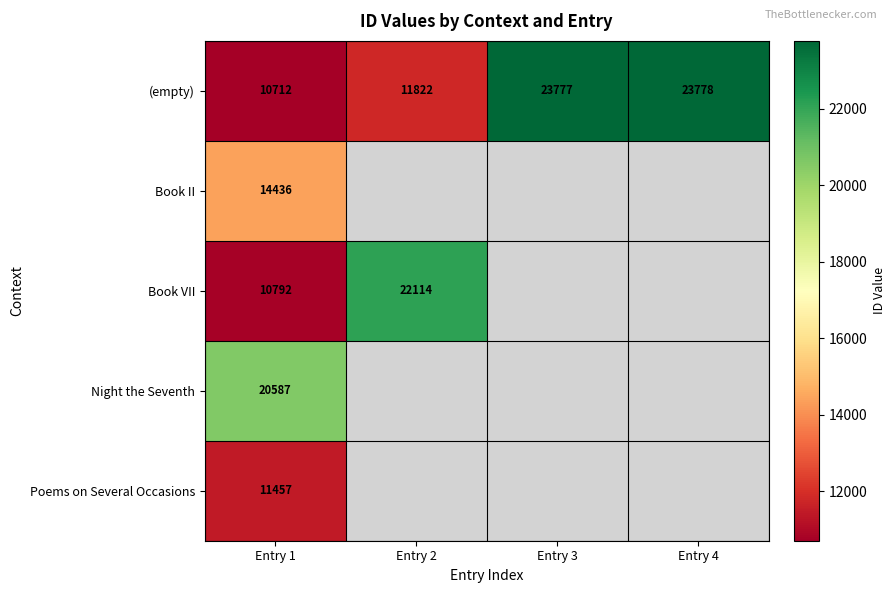

What is the minimum value shown in the chart?

10712.0